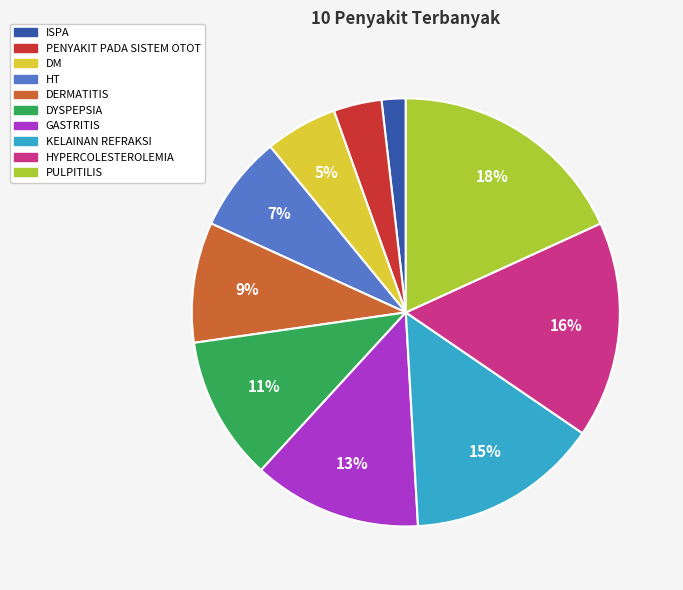

Approximately how many times larger is the value at DM compared to DERMATITIS?

0.6